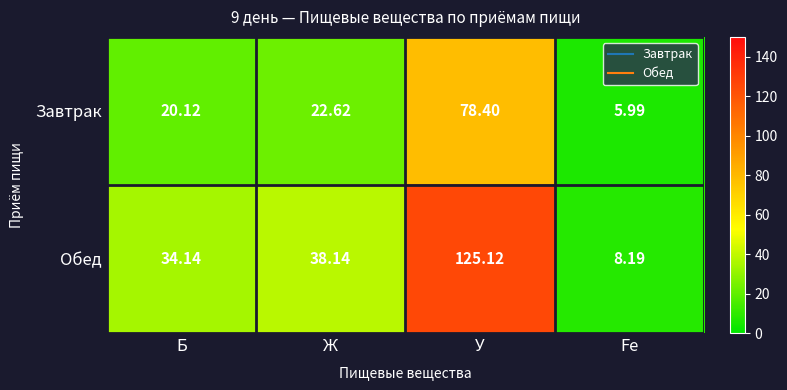

List the series in order of their overall mean, lowest first.

Завтрак, Обед